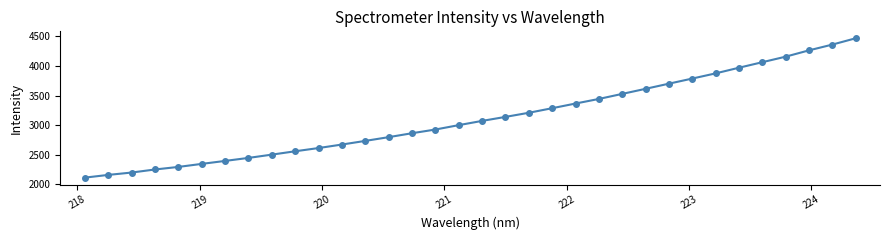

How many lines are shown in the chart?

1